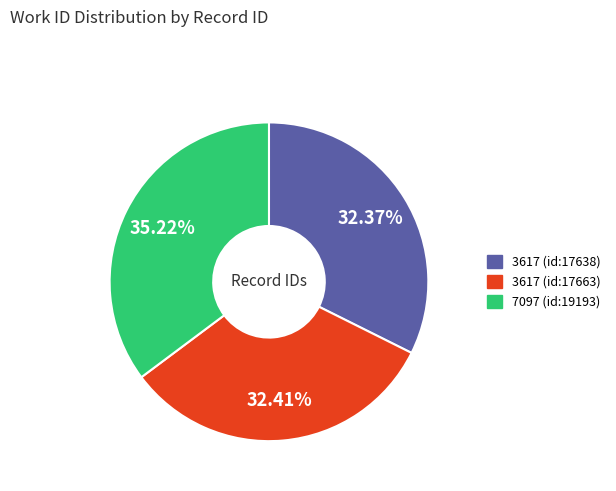

To the nearest percent, what is the difference between the largest and smallest slice percentages?

3%